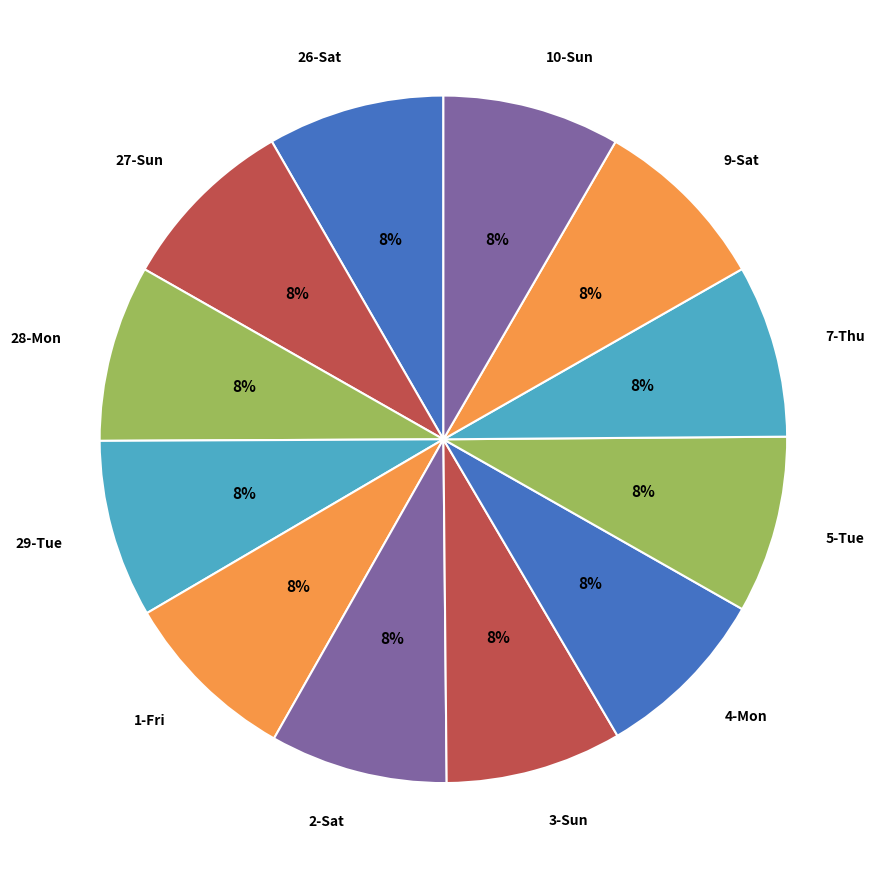

Is it true that 9-Sat is 1% of the pie?

False